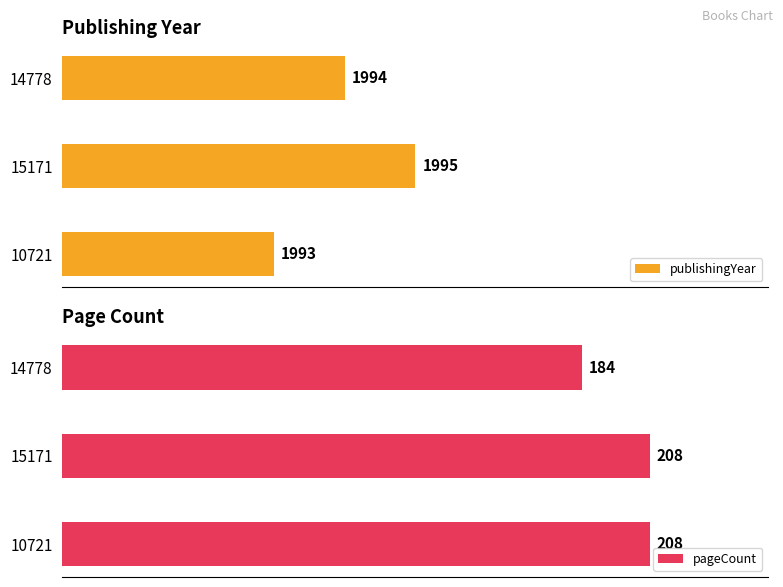

At how many categories does at least one series exceed 30?

3